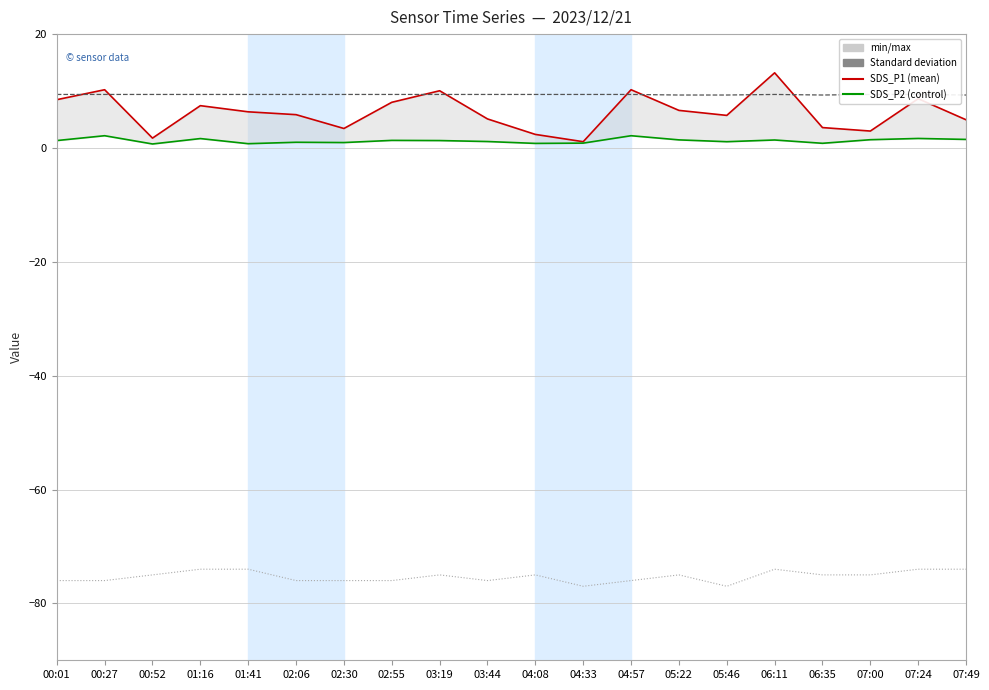

At which label does Signal reach its peak?

01:16